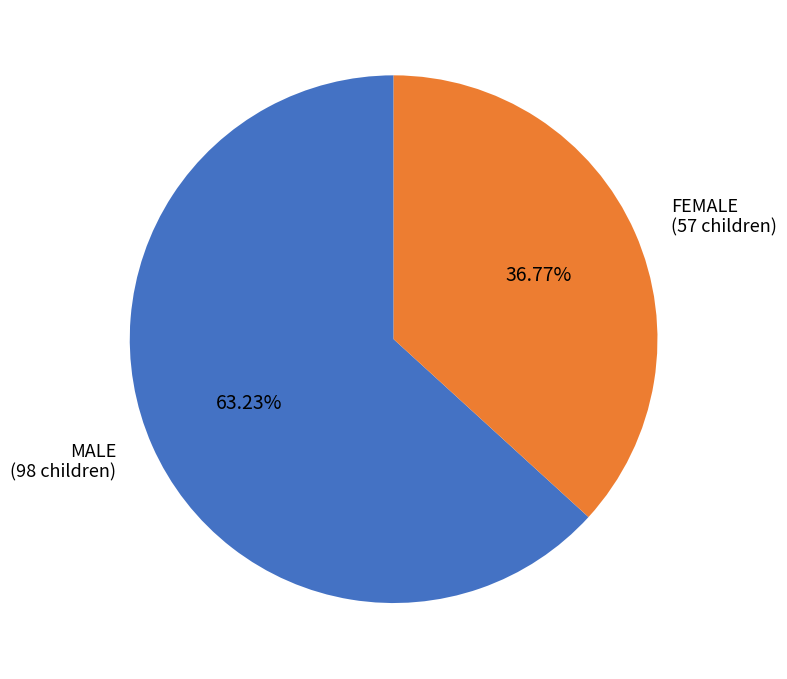

How many slices are in this pie chart?

2